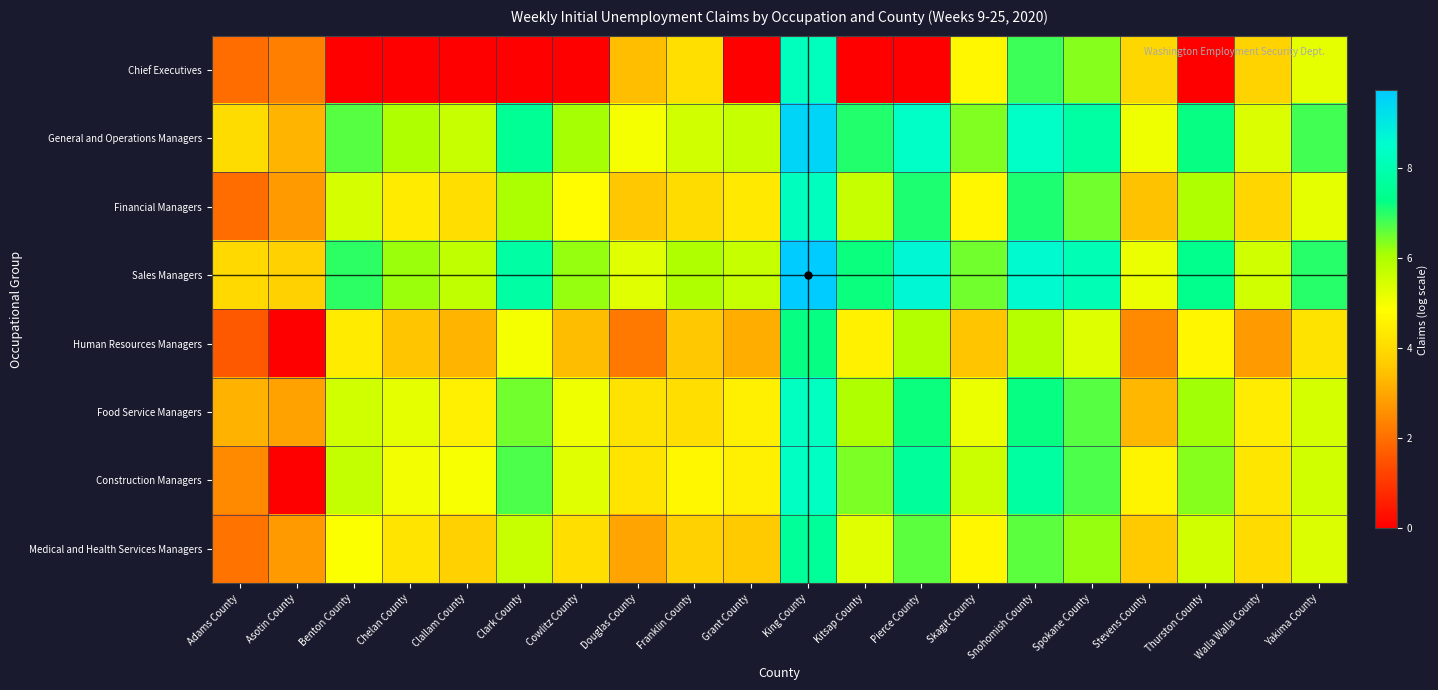

Rank the series at Grant County from highest to lowest value.

Sales Managers, General and Operations Managers, Construction Managers, Food Service Managers, Financial Managers, Medical and Health Services Managers, Human Resources Managers, Chief Executives